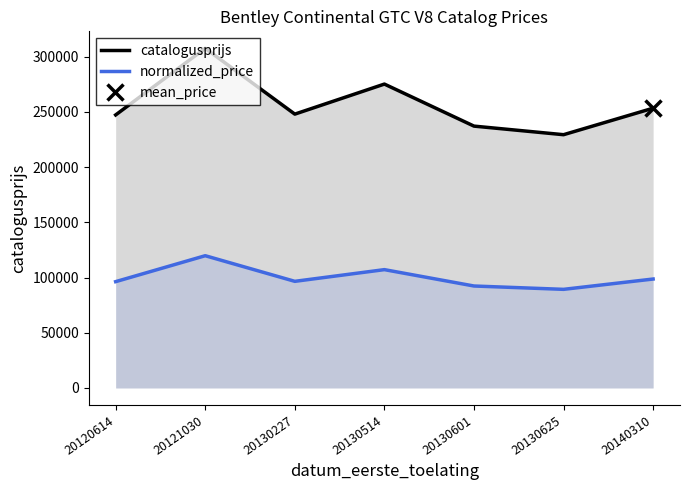

How many interior local peaks does the normalized_price series have?

2